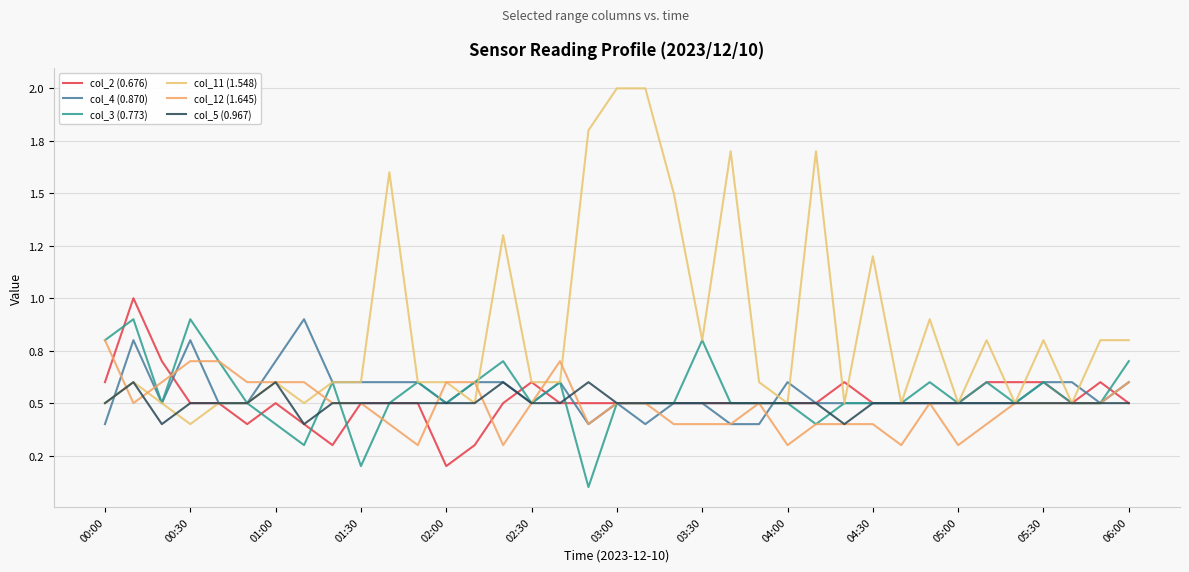

How many interior local peaks does the col_5 (0.967) series have?

4